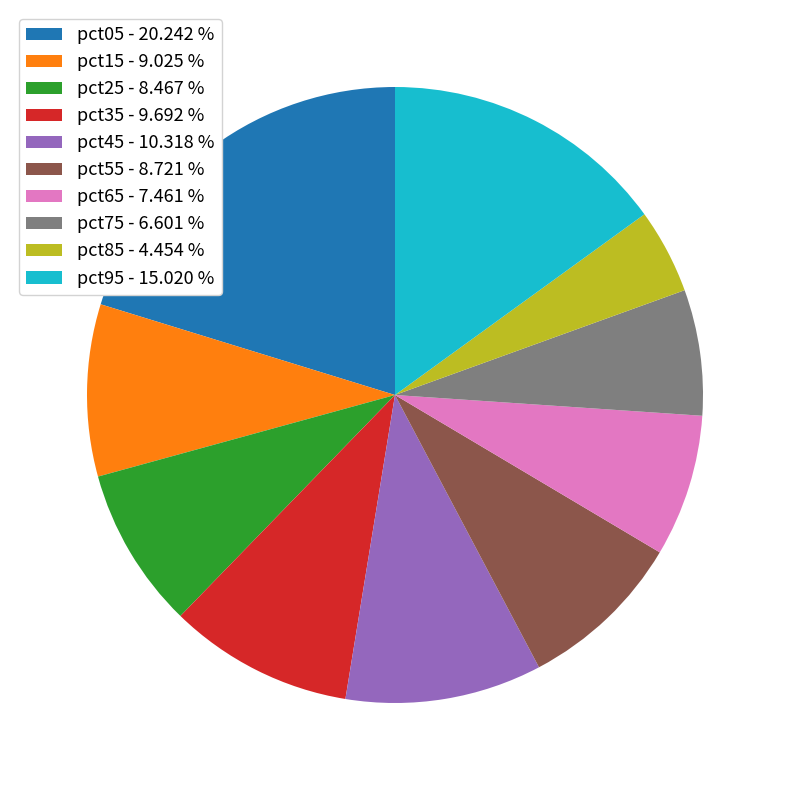

How many segments does this pie chart have?

10